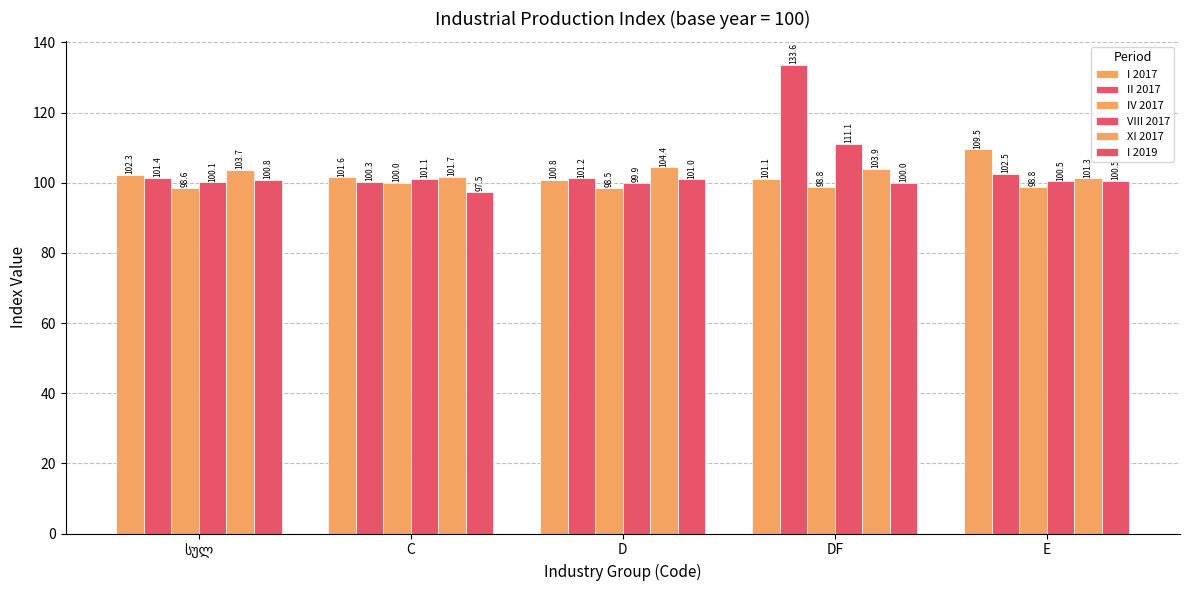

Where is XI 2017 nearest to the value 102?

C